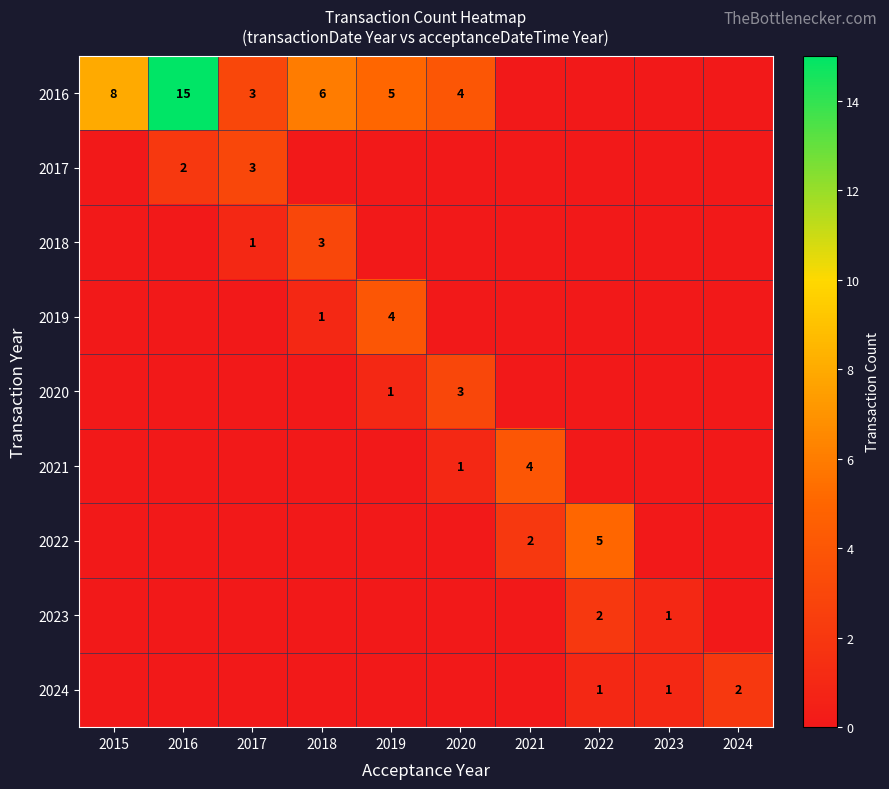

Count the number of categories in the chart.

10